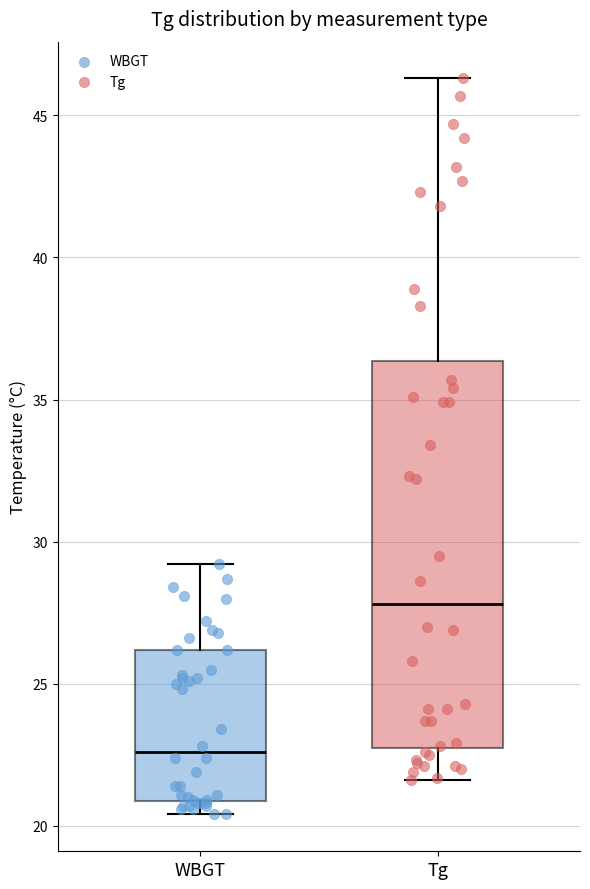

Reading left to right, read every box against the y-axis: the position of its median line, the range the box covers, and the ends of its whiskers. The values are not printed on the chart, so give them approximately, as read against the axis.

WBGT: median 22.5, box 21.0 to 26.0, whiskers 20.5 to 29.0
Tg: median 28.0, box 23.0 to 36.5, whiskers 21.5 to 46.5